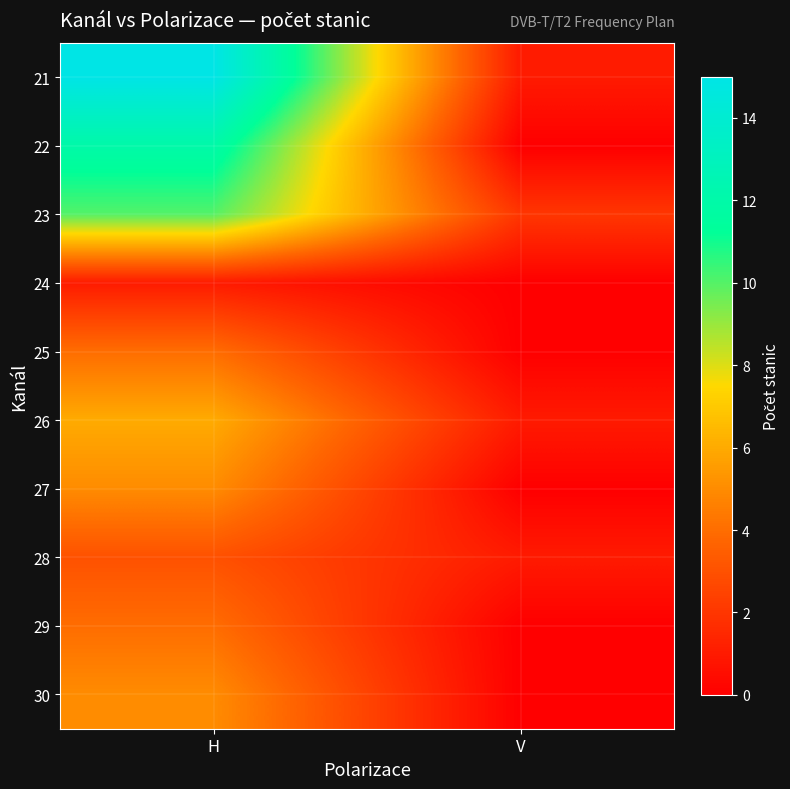

Reading right to left, list all the values displayed in this chart.

21: V=1	H=15
22: V=0	H=12
23: V=2	H=10
24: V=0	H=1
25: V=0	H=4
26: V=1	H=6
27: V=0	H=5
28: V=1	H=3
29: V=0	H=4
30: V=0	H=5